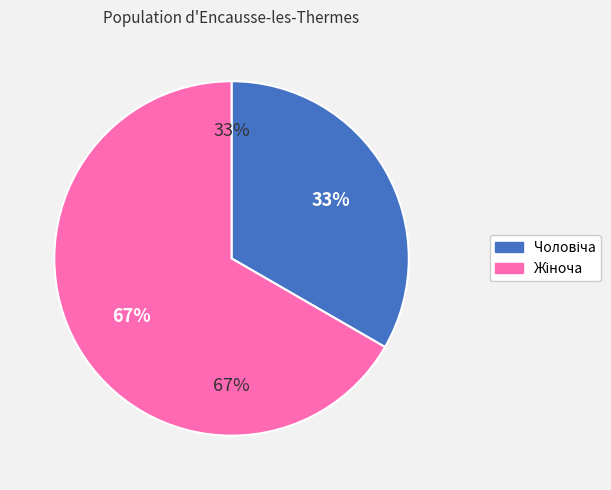

How many slices are in this pie chart?

2